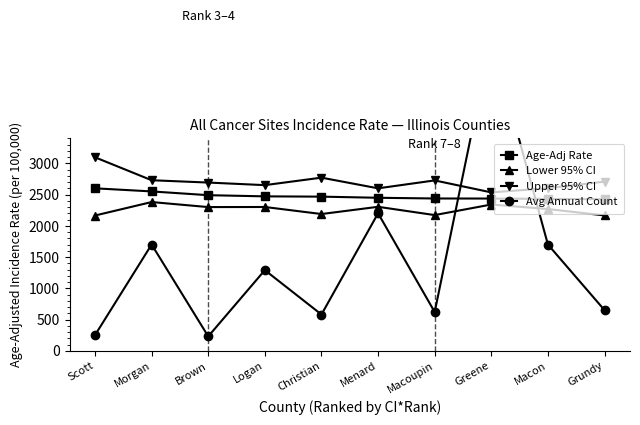

How many interior local peaks does the Avg Annual Count series have?

4